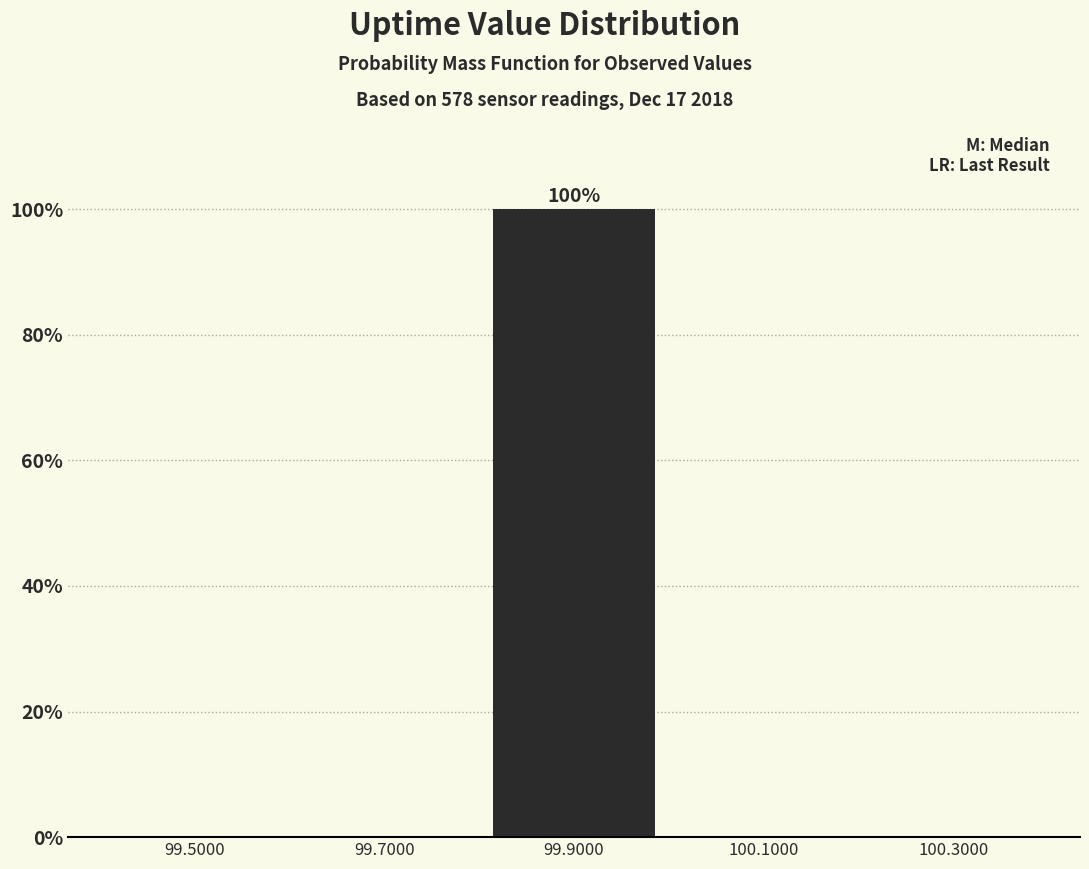

Over which range of the x-axis is the bar tallest?

99.8 to 100.0